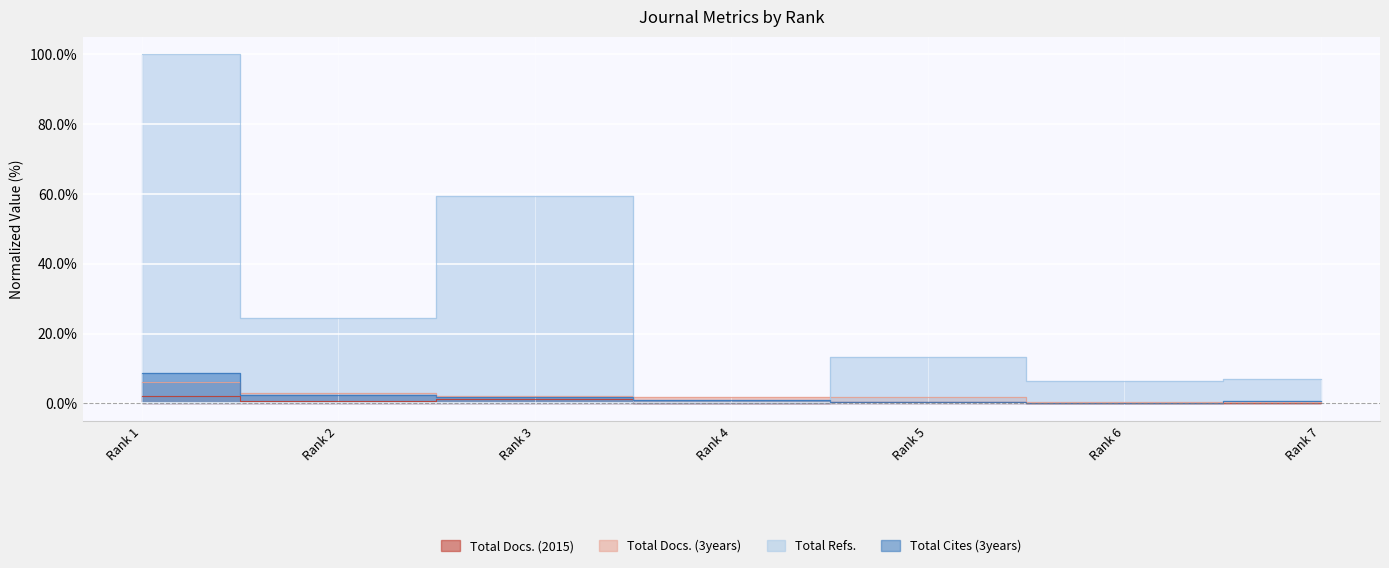

True or false: Total Docs. (2015) has more than 0 interior local peaks.

True